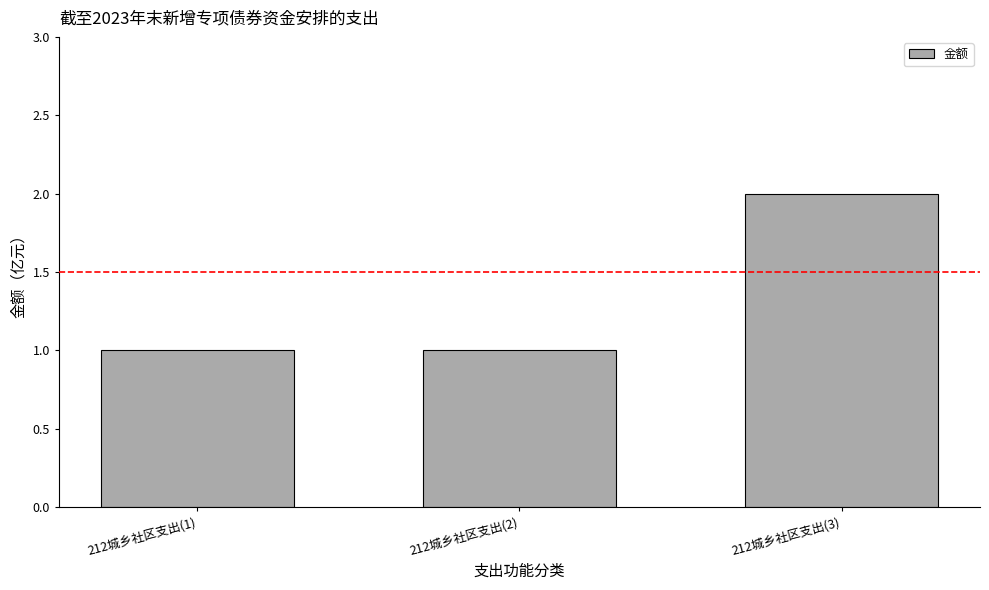

At which category does the chart reach its peak across all series?

212城乡社区支出(3)